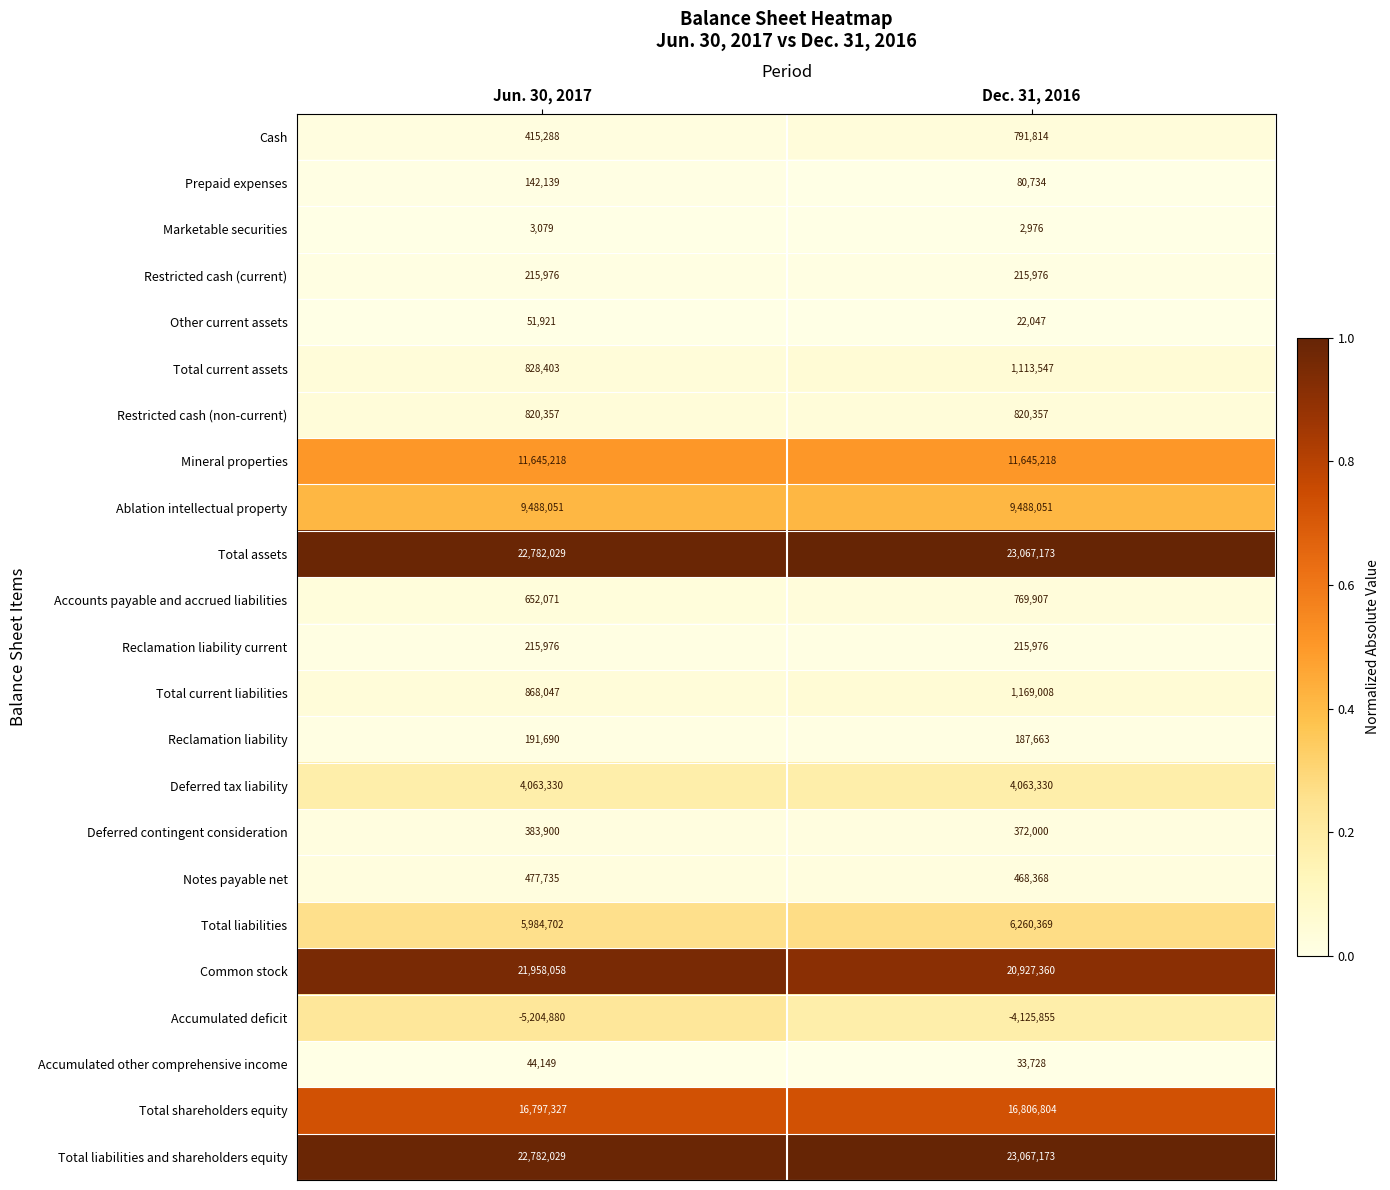

At how many categories does at least one series exceed 0?

2